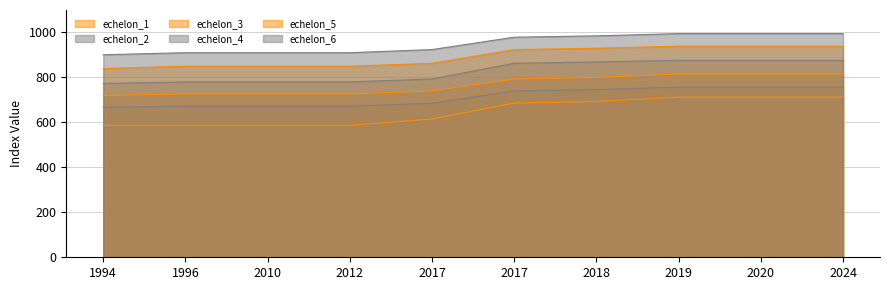

At which label is echelon_3 closest to 767?

2017